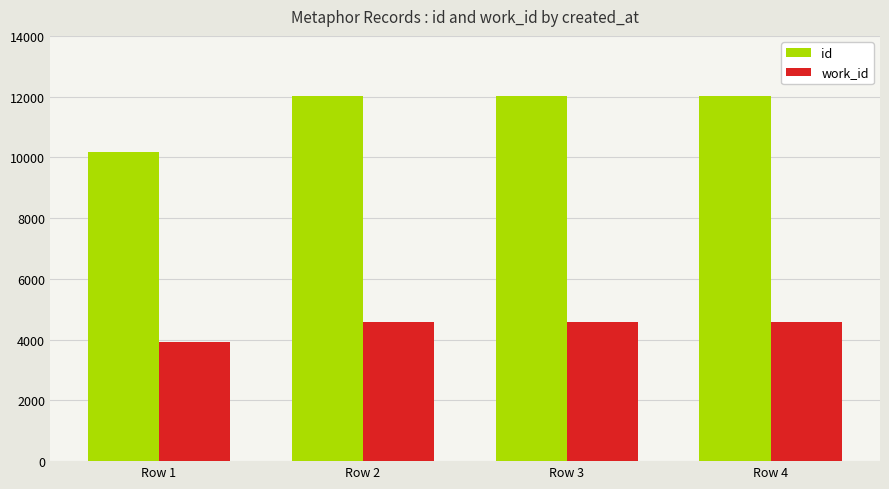

How many bars are there in each group?

2